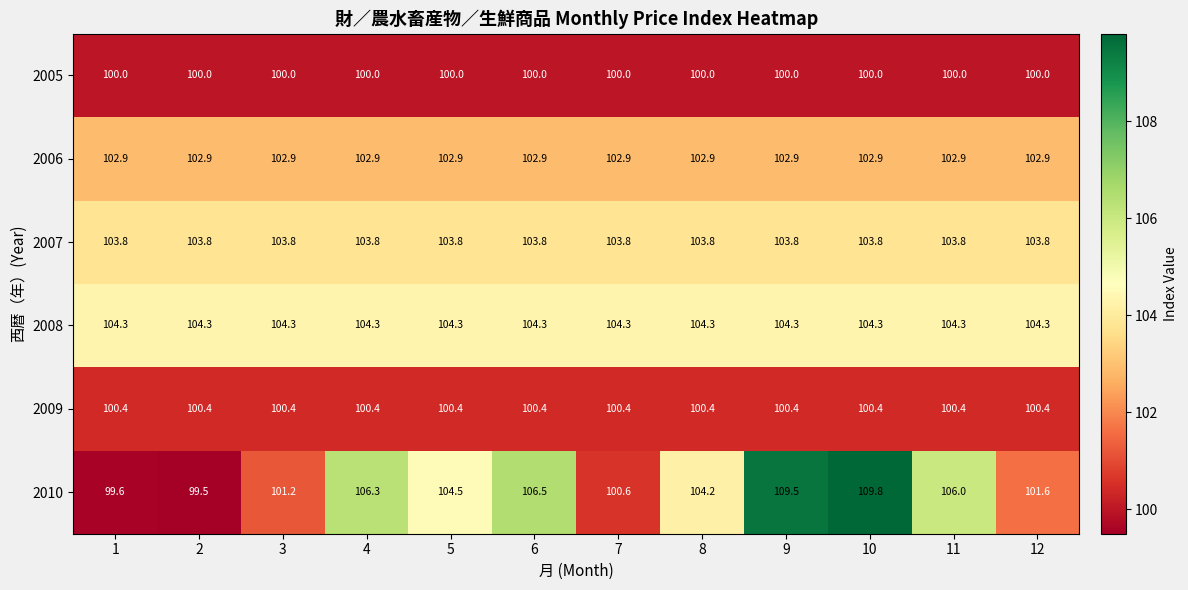

At 4, list the series in order from largest to smallest.

2010, 2008, 2007, 2006, 2009, 2005